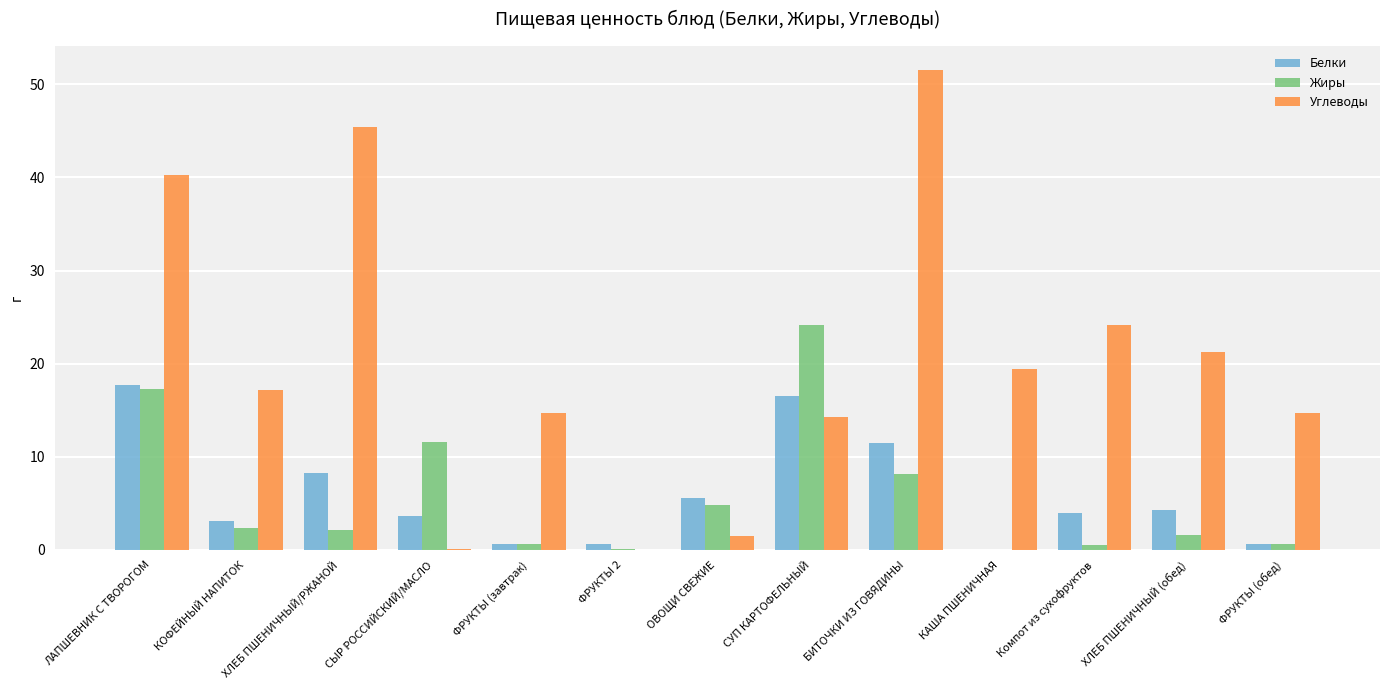

What is the sum of the Жиры values at ОВОЩИ СВЕЖИЕ and КОФЕЙНЫЙ НАПИТОК?

7.2